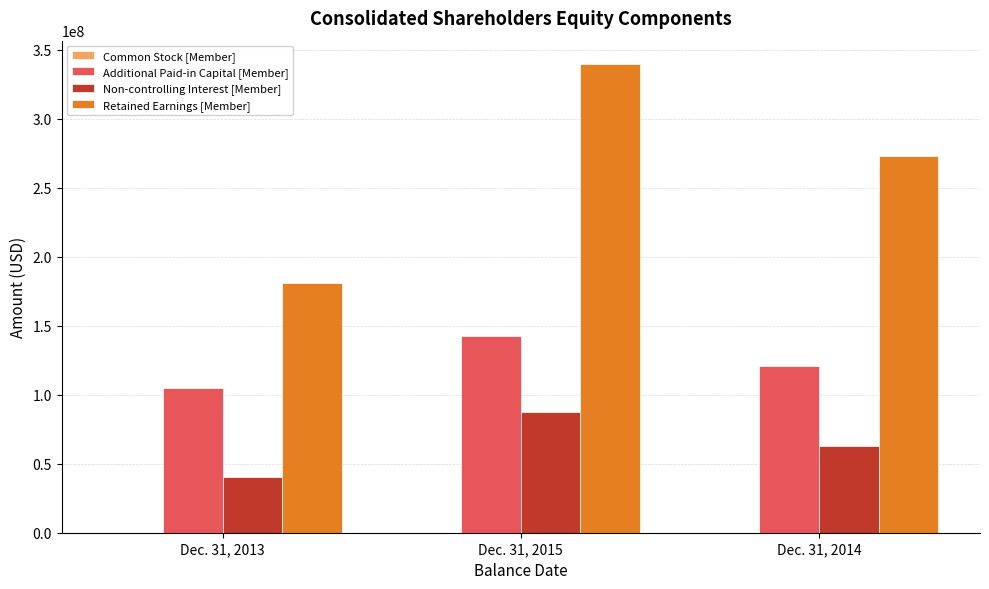

At which label is Retained Earnings [Member] closest to 260406568?

Dec. 31, 2014